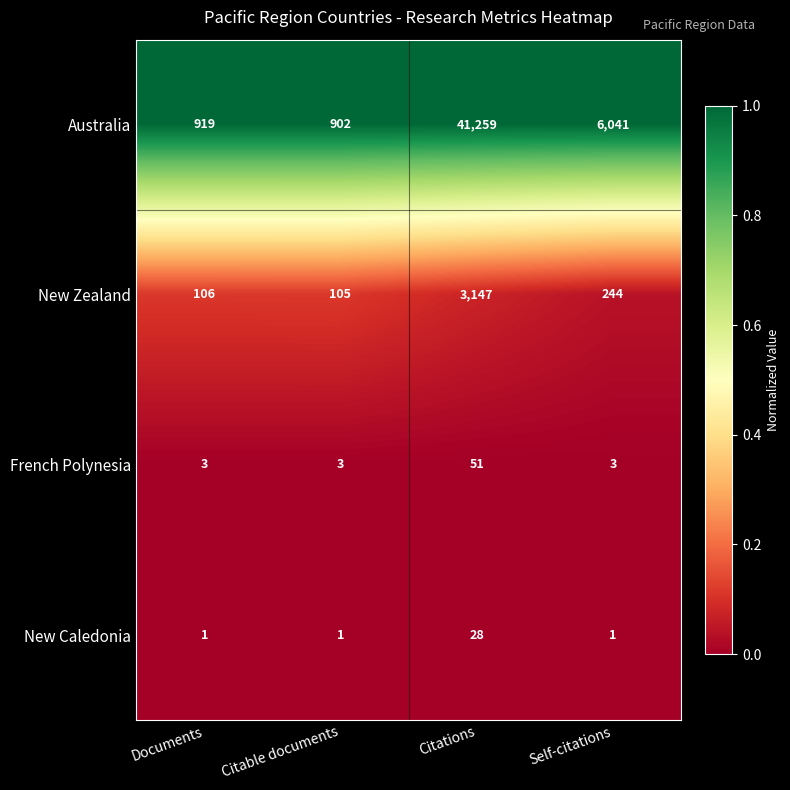

What is the minimum value for New Zealand?

105